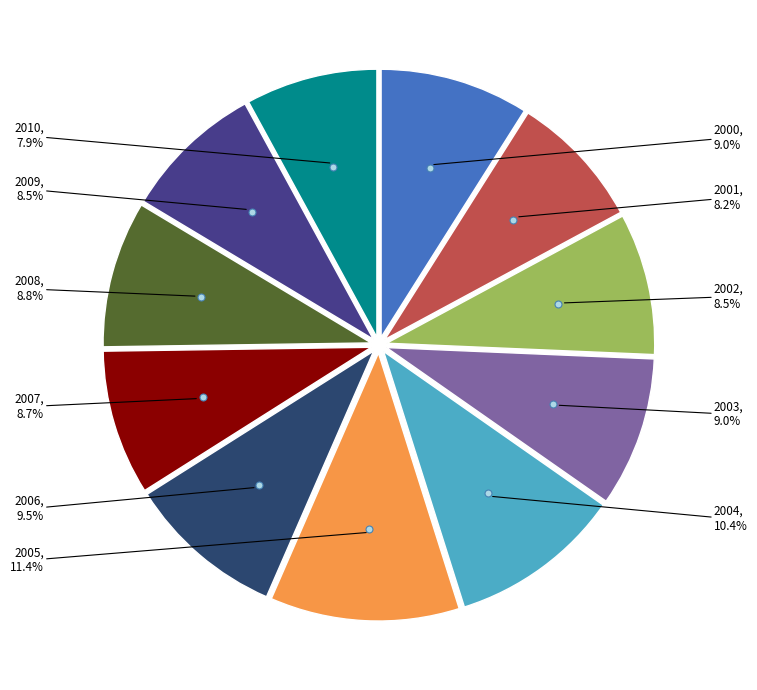

Is there any slice that represents more than half of the pie?

No